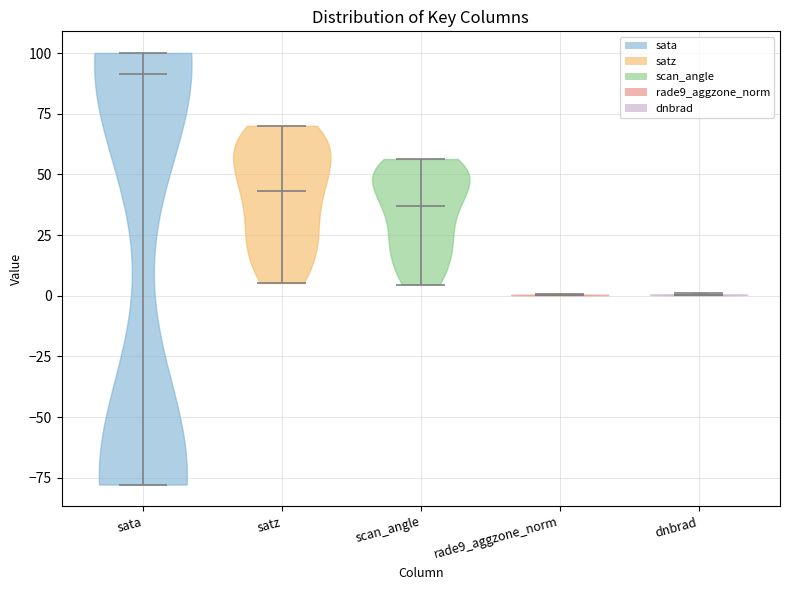

Reading left to right, read every violin against the y-axis: where its median line is, and the lowest and highest points it reaches. The values are not printed on the chart, so give them approximately, as read against the axis.

sata: median line 90, lowest point -80, highest point 100
satz: median line 45, lowest point 5, highest point 70
scan_angle: median line 35, lowest point 5, highest point 55
rade9_aggzone_norm: median line 0, lowest point 0, highest point 0
dnbrad: median line 0, lowest point 0, highest point 0